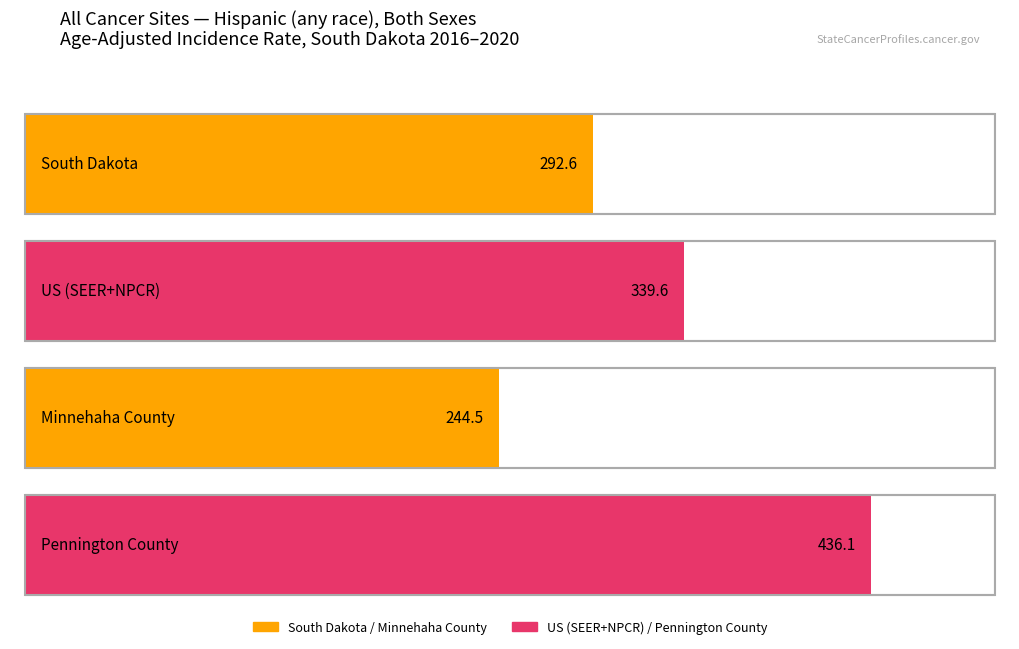

Are the bars grouped side by side (vs. stacked)?

No